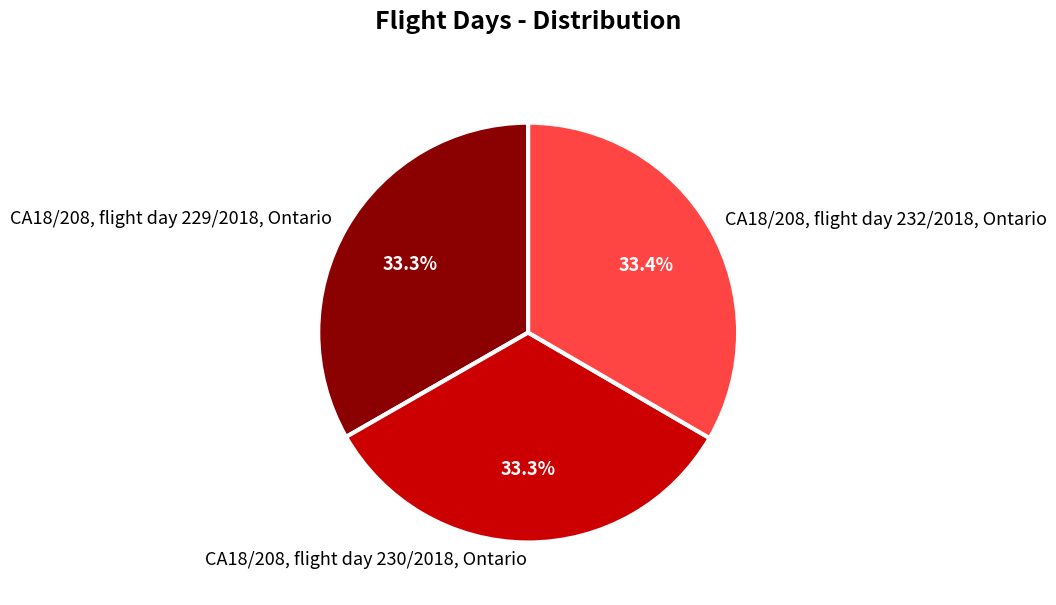

To the nearest percent, what portion does CA18/208, flight day 232/2018, Ontario represent?

33%